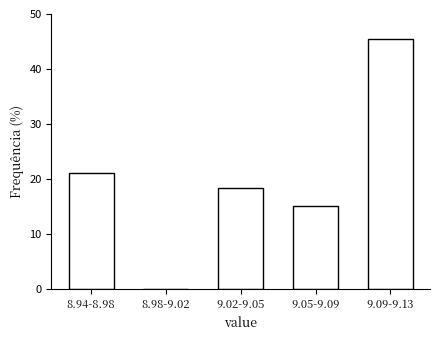

Reading left to right, list all the values displayed in this chart.

8.94-8.98=21.1	8.98-9.02=0.0	9.02-9.05=18.4	9.05-9.09=15.1	9.09-9.13=45.4